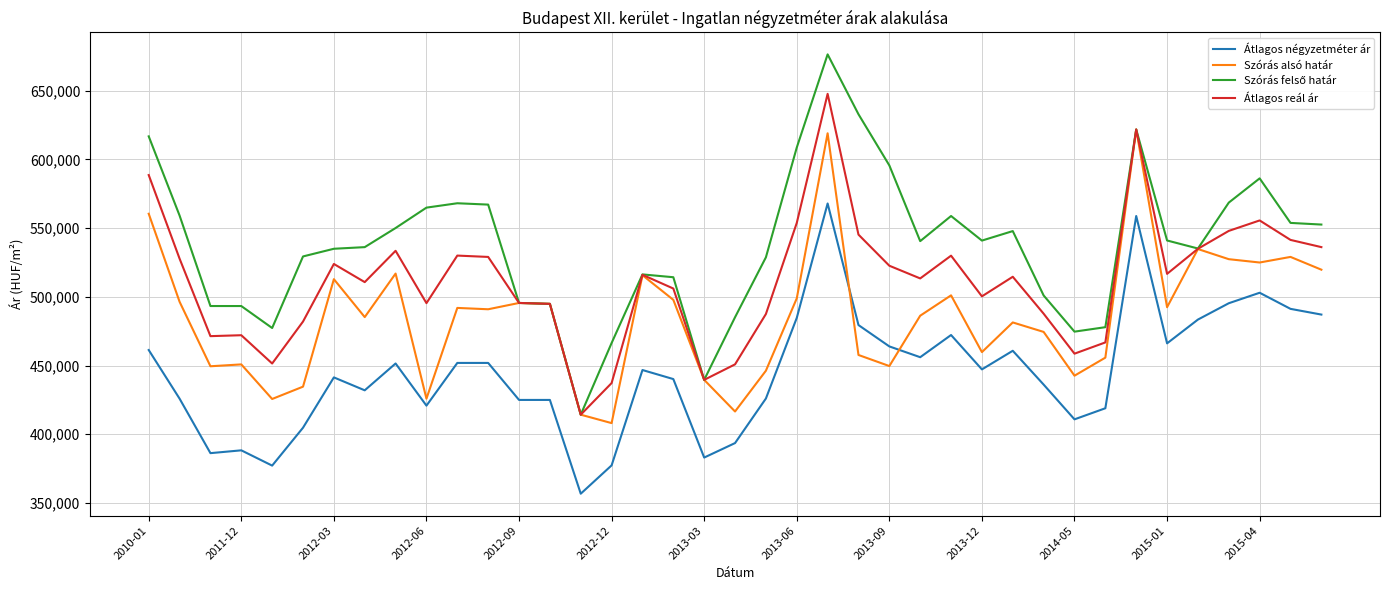

Count the number of data series in this chart.

4